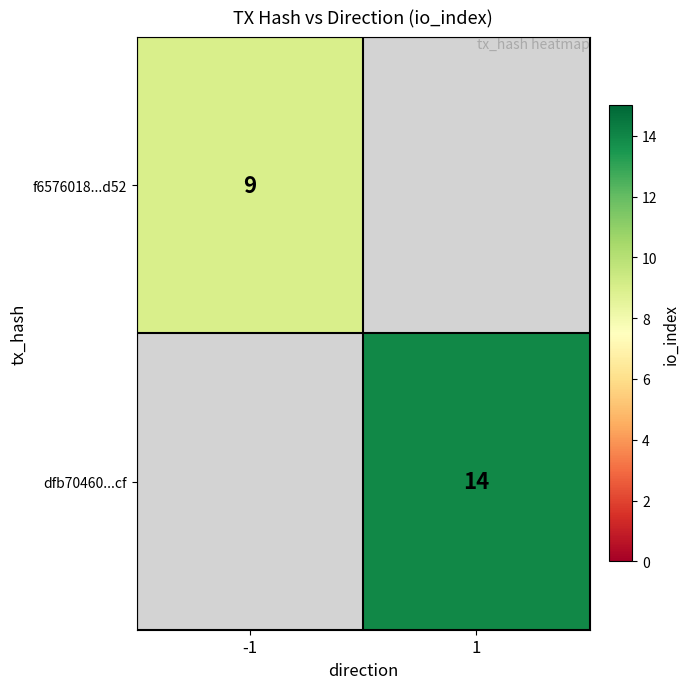

The dfb70460...cf series shows 14 at 1. True or false?

True